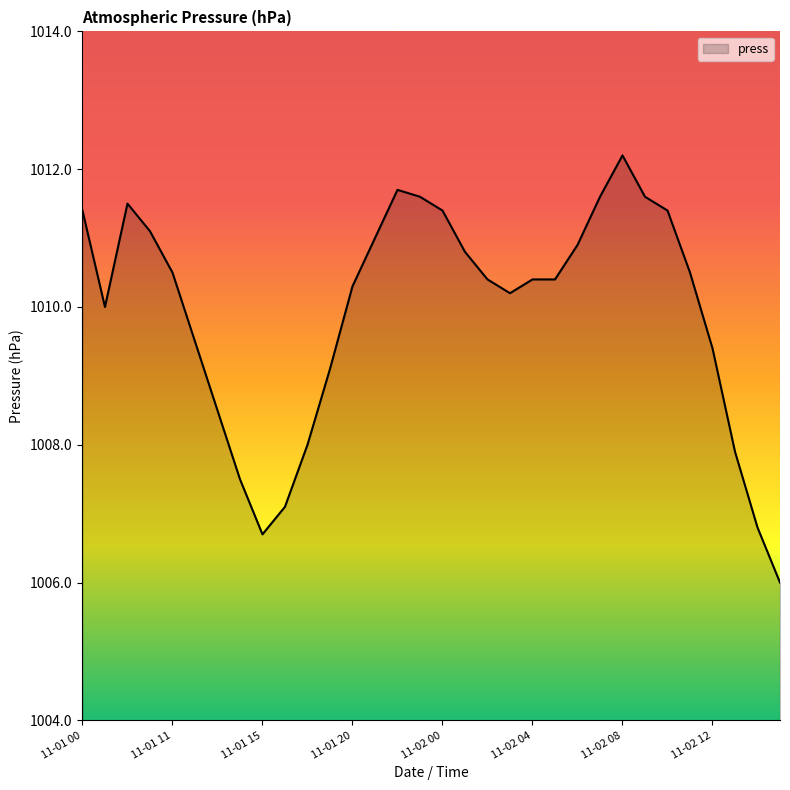

What is the difference between the maximum and minimum values?

6.2